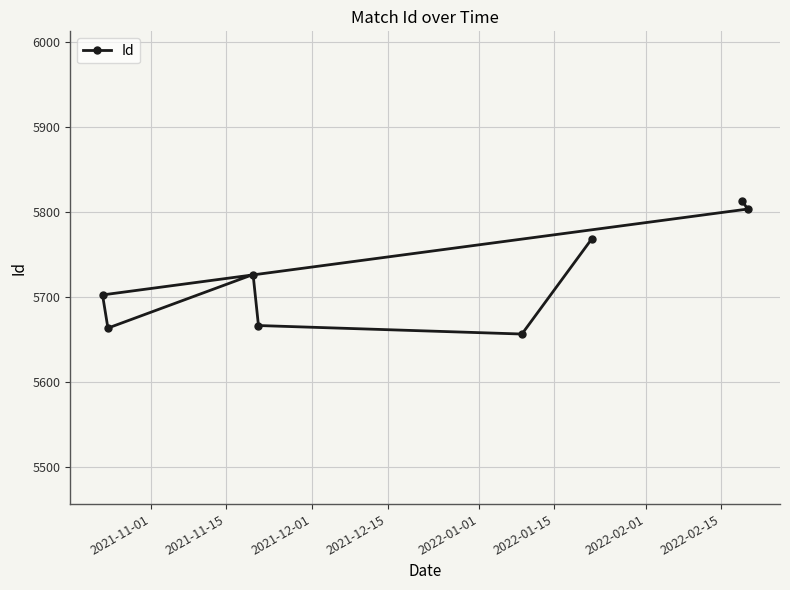

What is the difference between the maximum and minimum values?

156